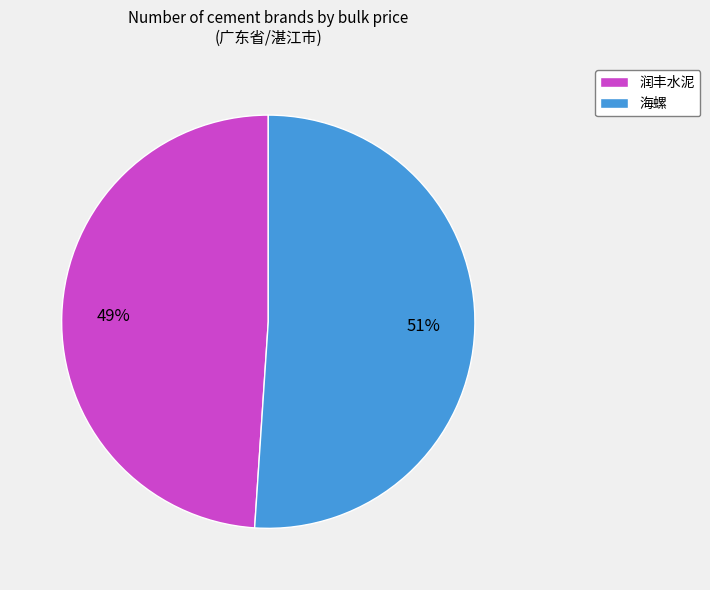

What percentage is the 润丰水泥 slice, to the nearest percent?

49%